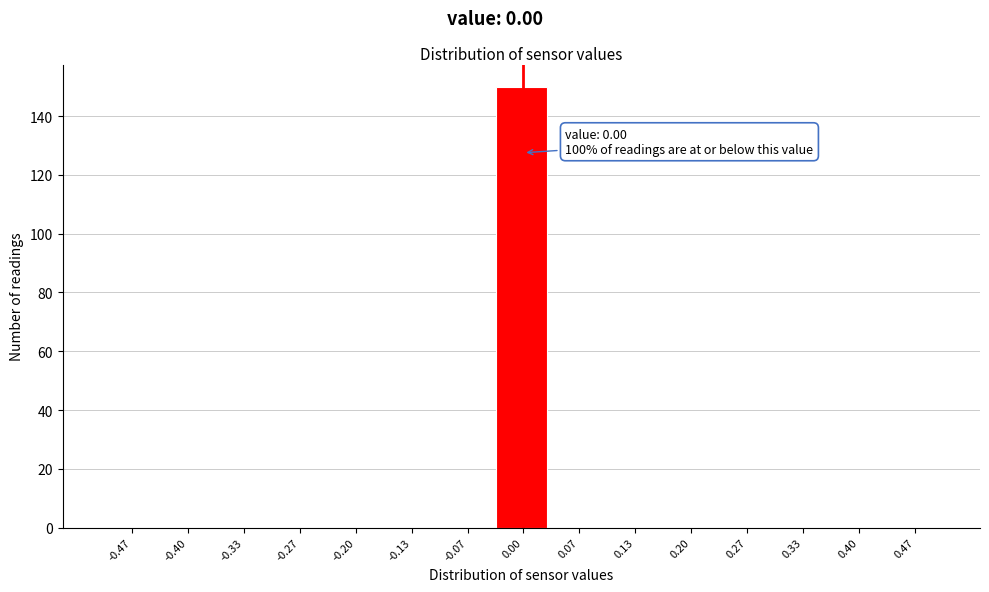

Over which range of the x-axis is the bar tallest?

-0.03 to 0.03